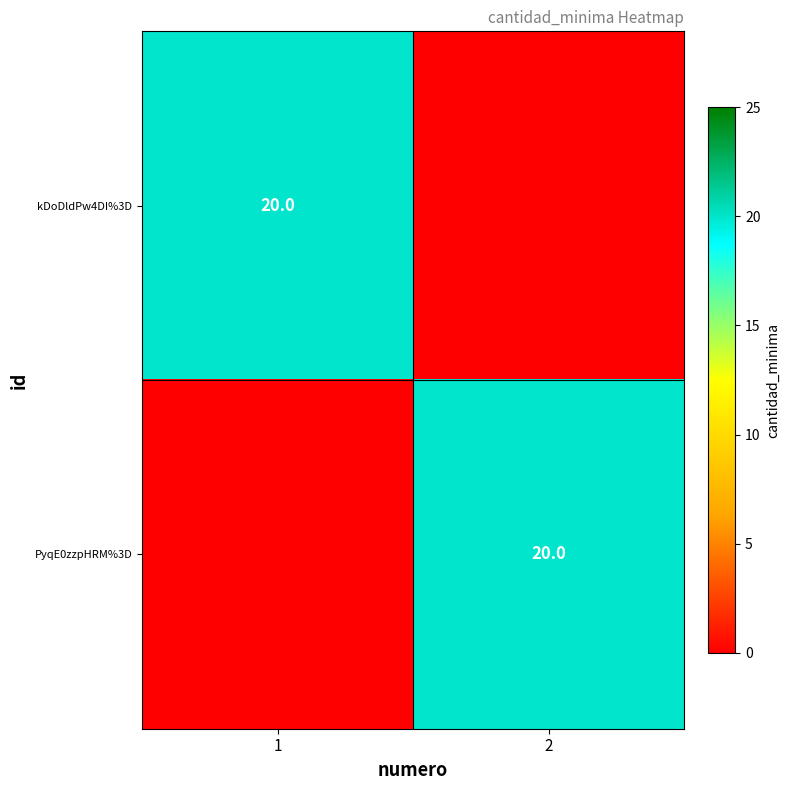

Between 2 and 1, which is larger?

1